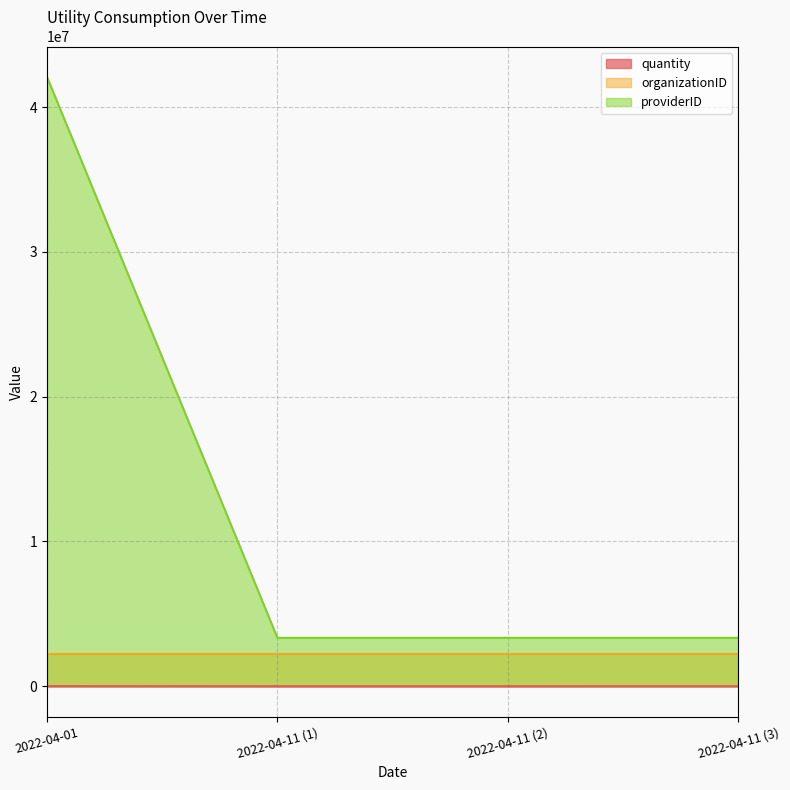

Is the value of providerID at 2022-04-11 (1) greater than the value of quantity at 2022-04-11 (1)?

Yes